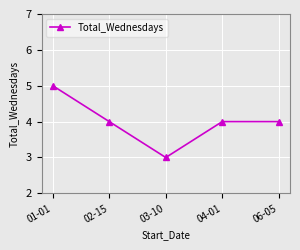

What position from the left is 06-05?

5